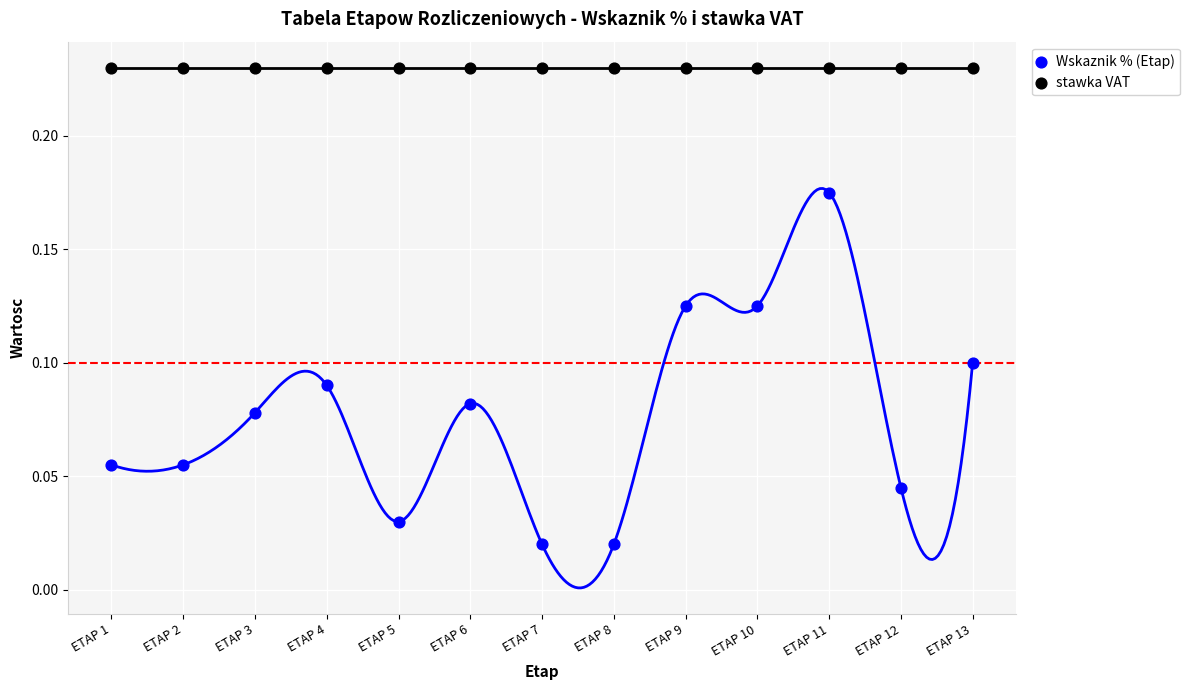

Which series reaches the maximum Y coordinate?

stawka VAT